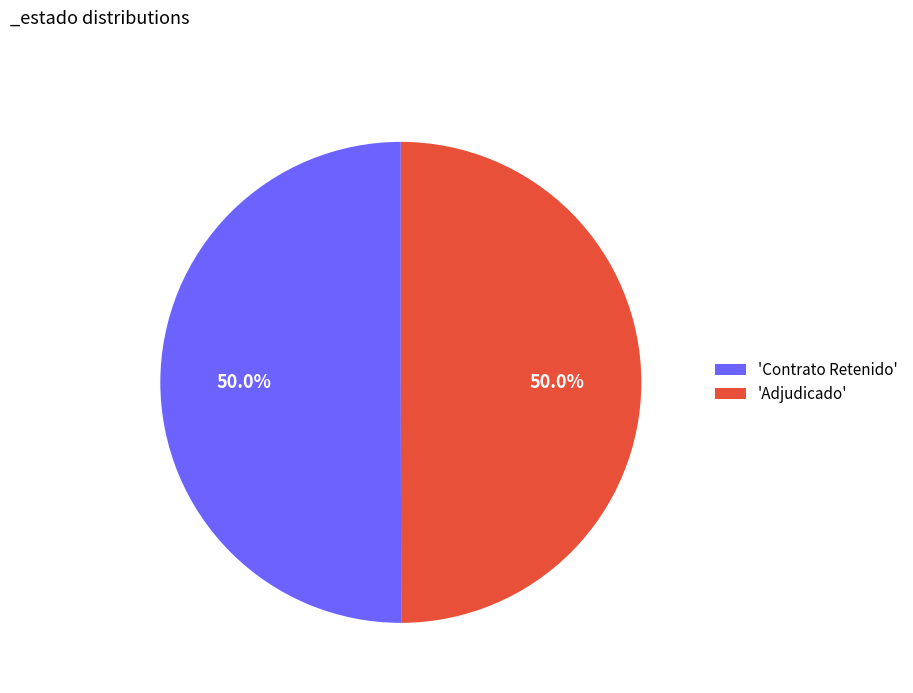

What is the ratio of the value at 'Adjudicado' to the value at 'Contrato Retenido'?

1.0